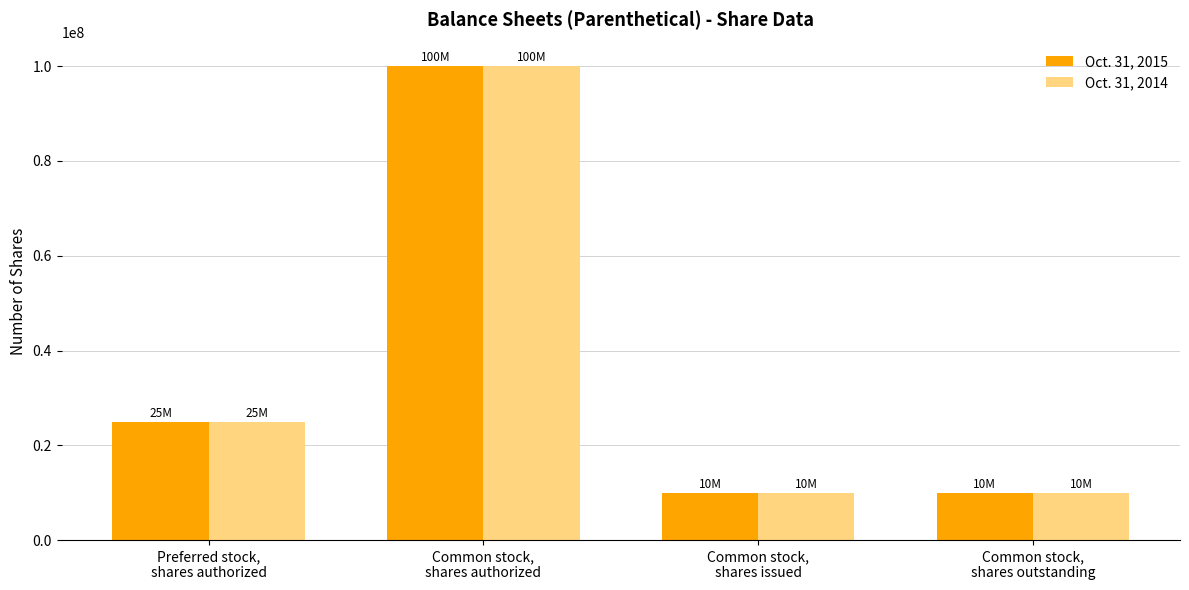

What are all the series names shown in the legend?

Oct. 31, 2015, Oct. 31, 2014